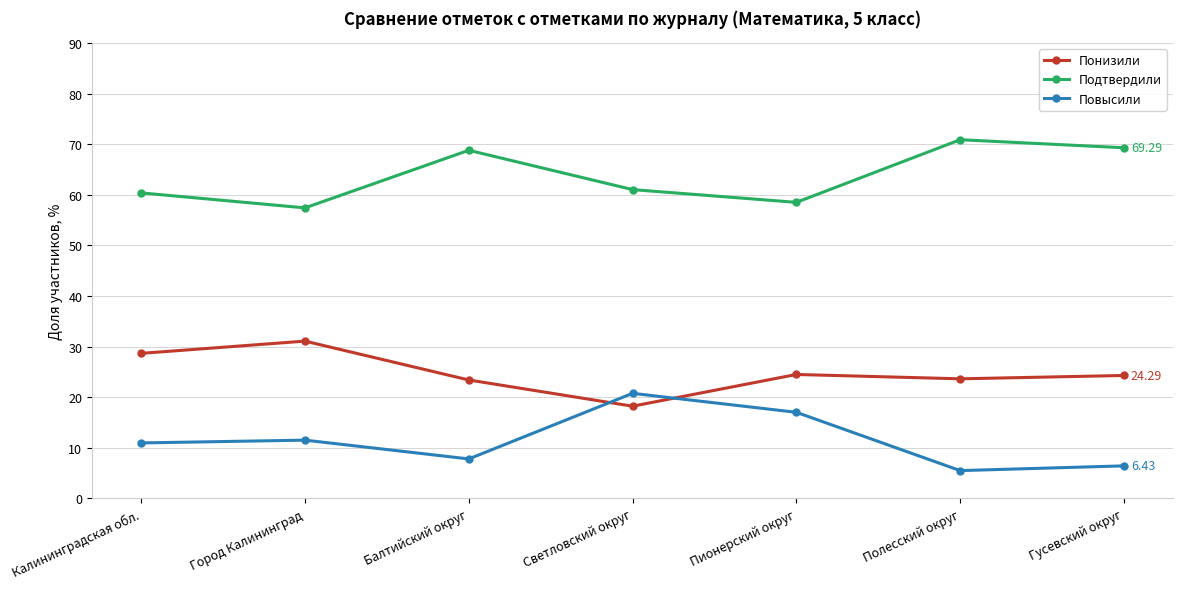

Which series has the widest spread of values?

Повысили